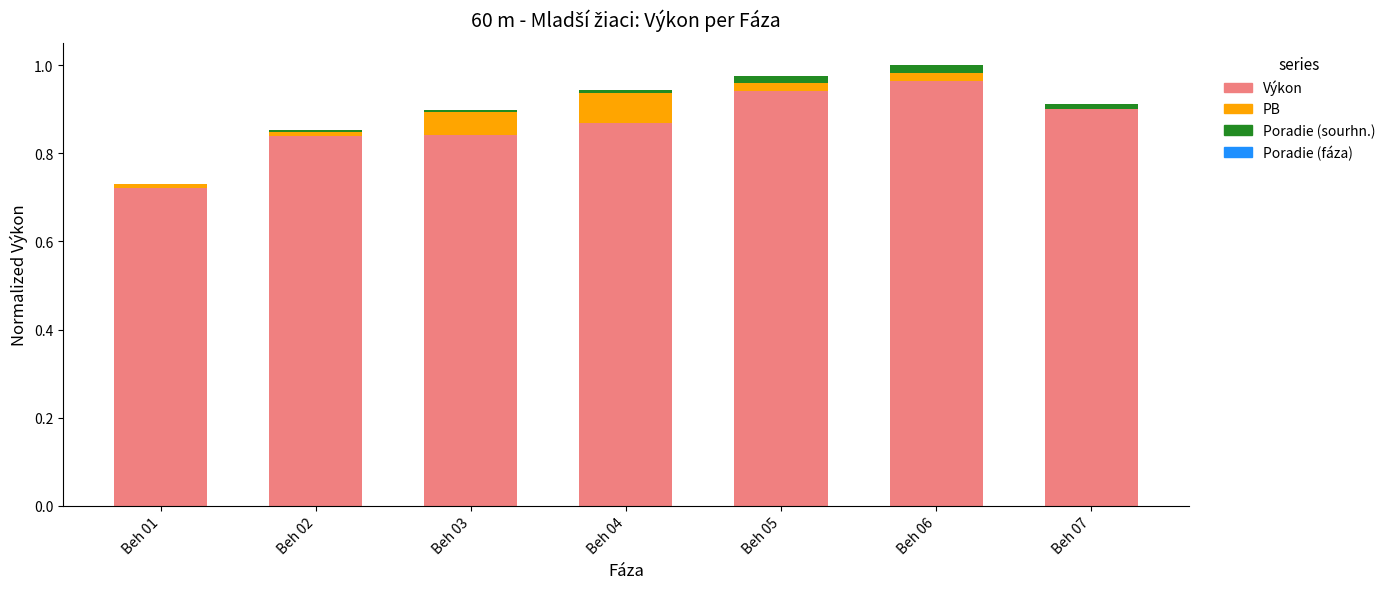

The value of Výkon at Beh 05 is 1.4. True or false?

False